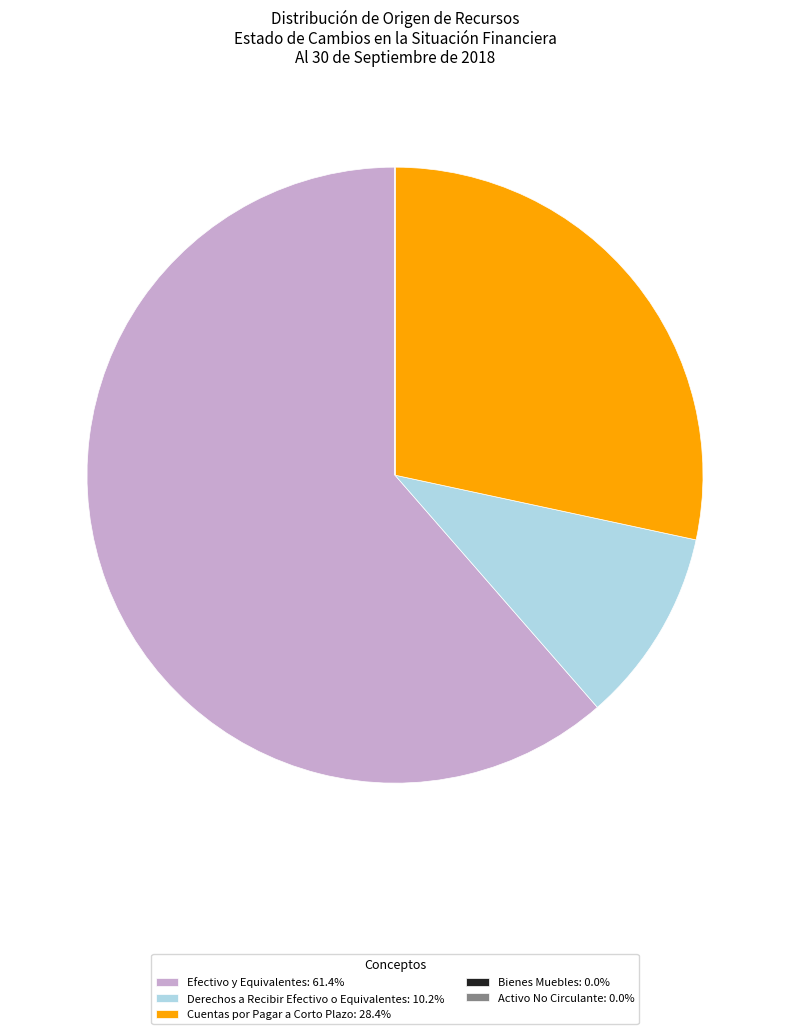

Is there a majority slice in this chart?

Yes